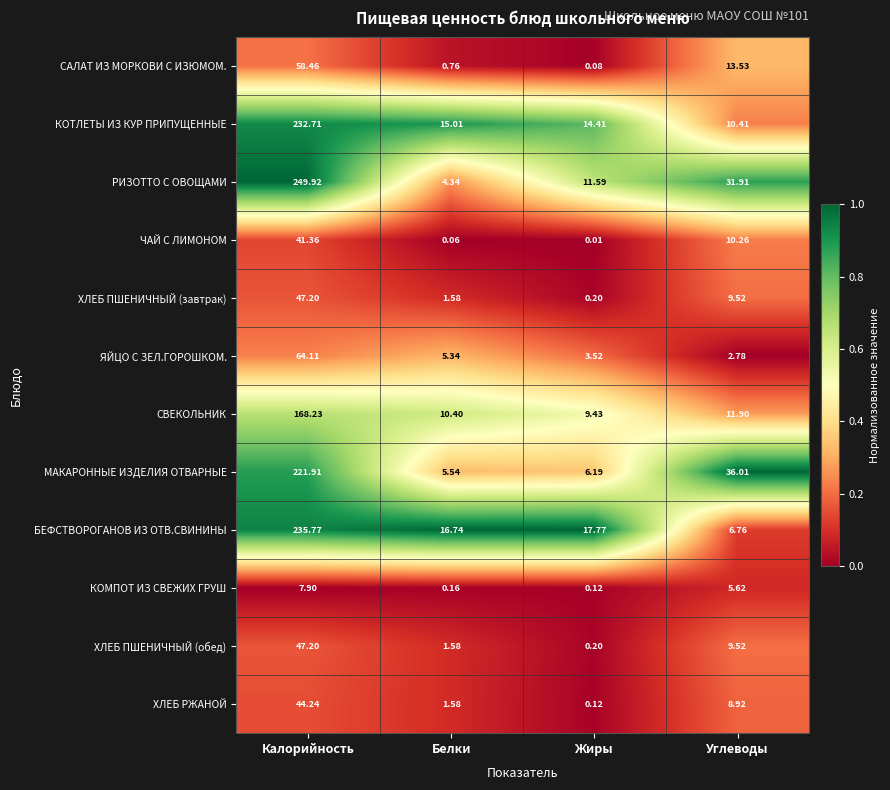

At which label does ХЛЕБ ПШЕНИЧНЫЙ (завтрак) first exceed 9?

Калорийность